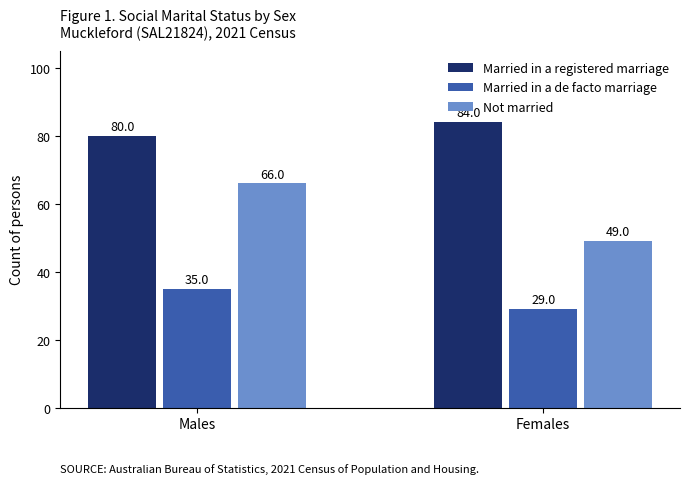

Are the bars horizontal?

No